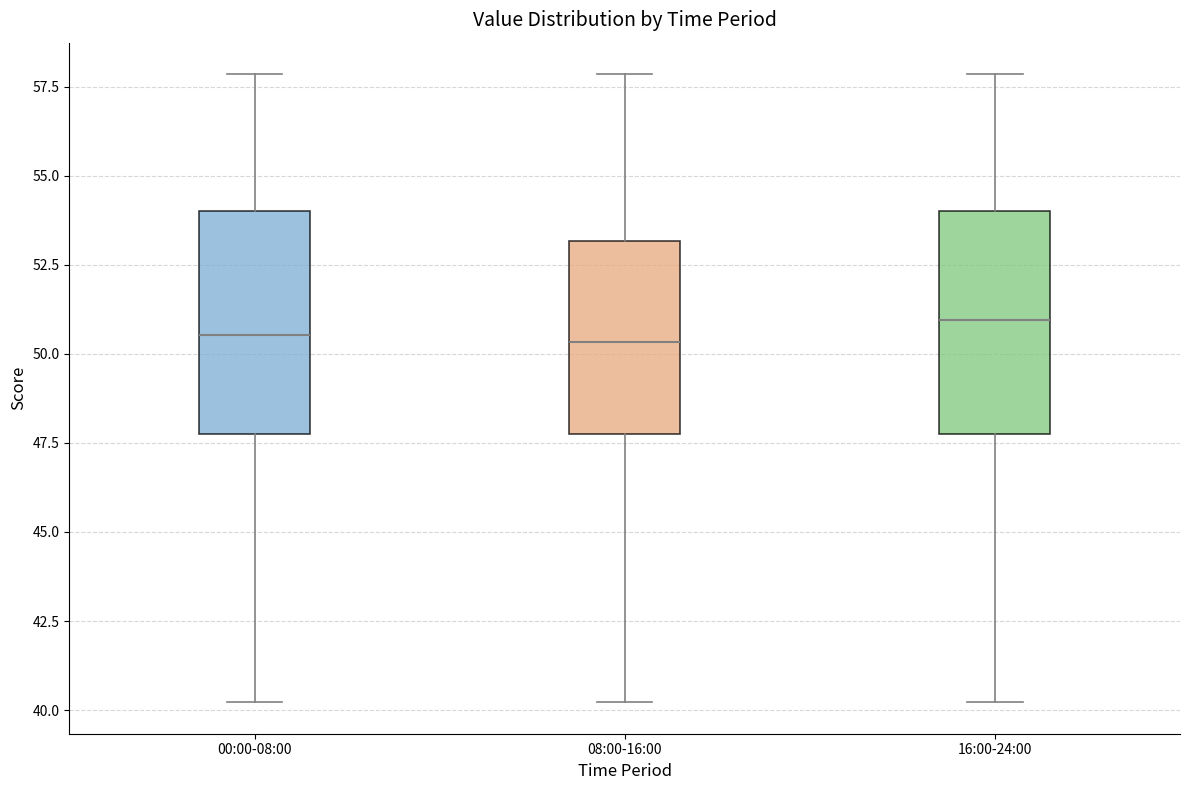

Where is the upper edge of the box for 16:00-24:00 on the y-axis? The values are not printed on the chart, so give them approximately, as read against the axis.

54.0